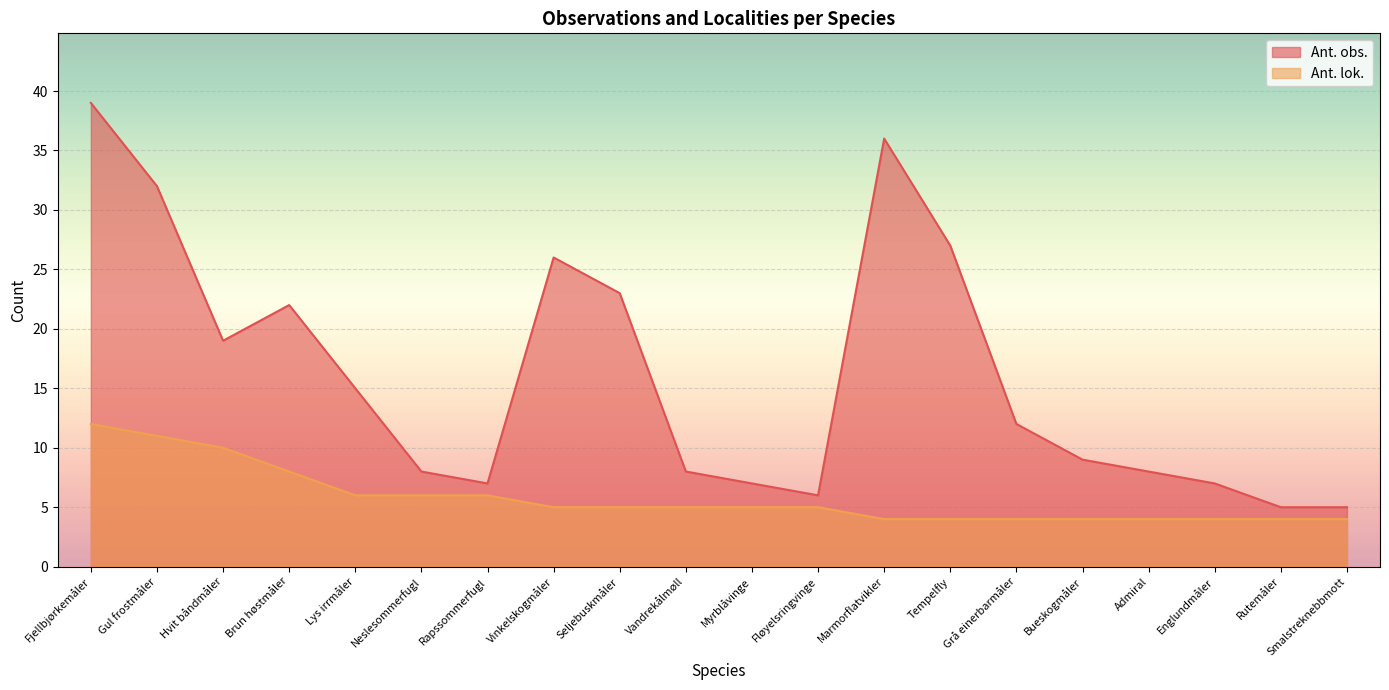

At how many categories does at least one series exceed 10?

10